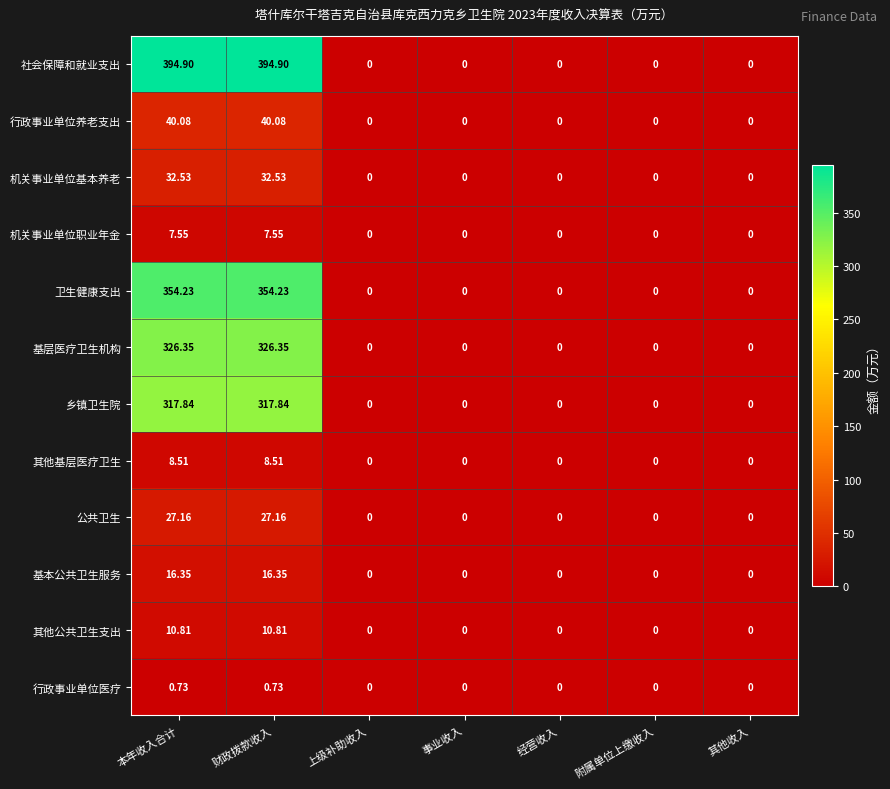

Which series has the widest spread of values?

社会保障和就业支出